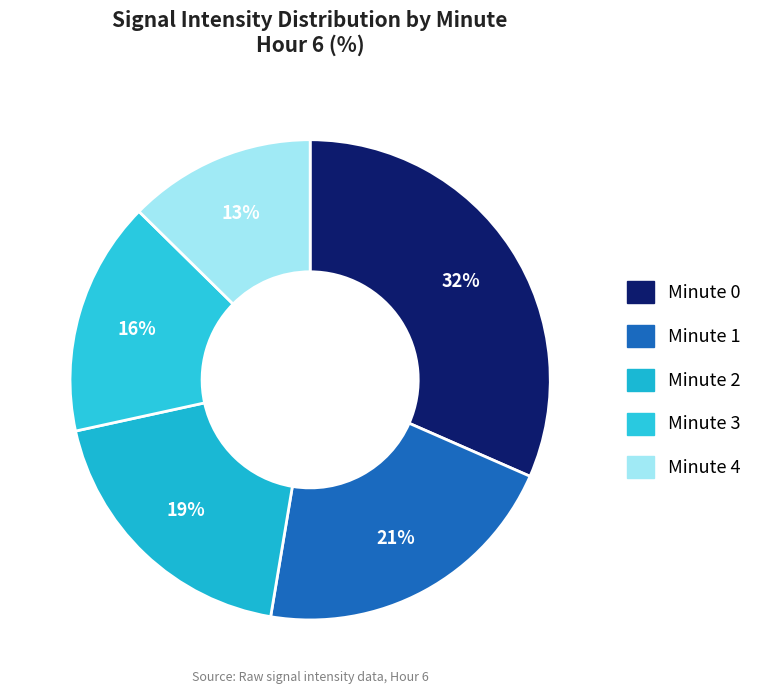

How many slices are in this pie chart?

5